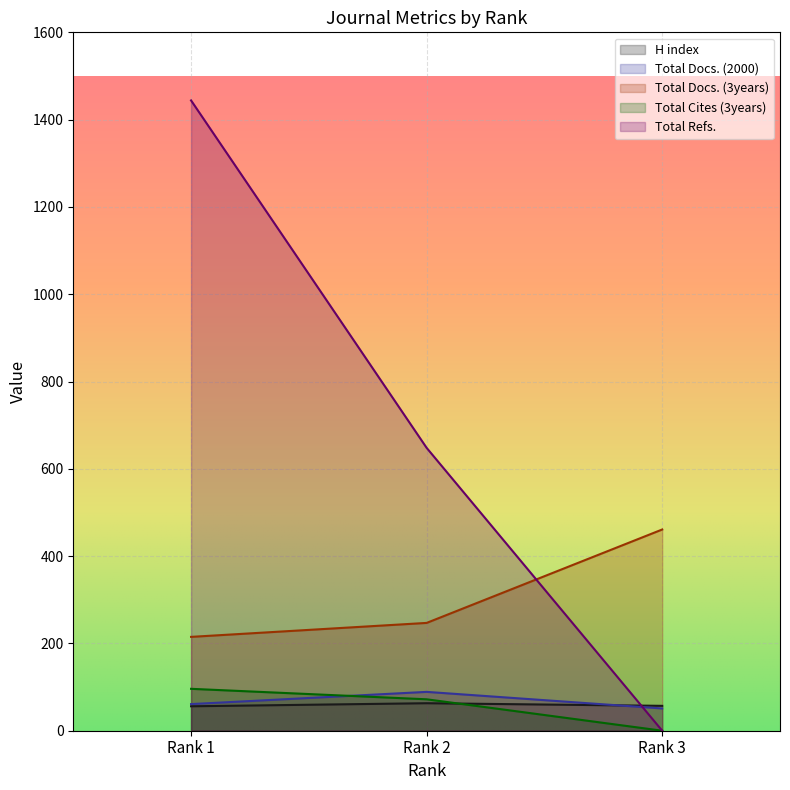

What is the total value across all series at Rank 1?

1872